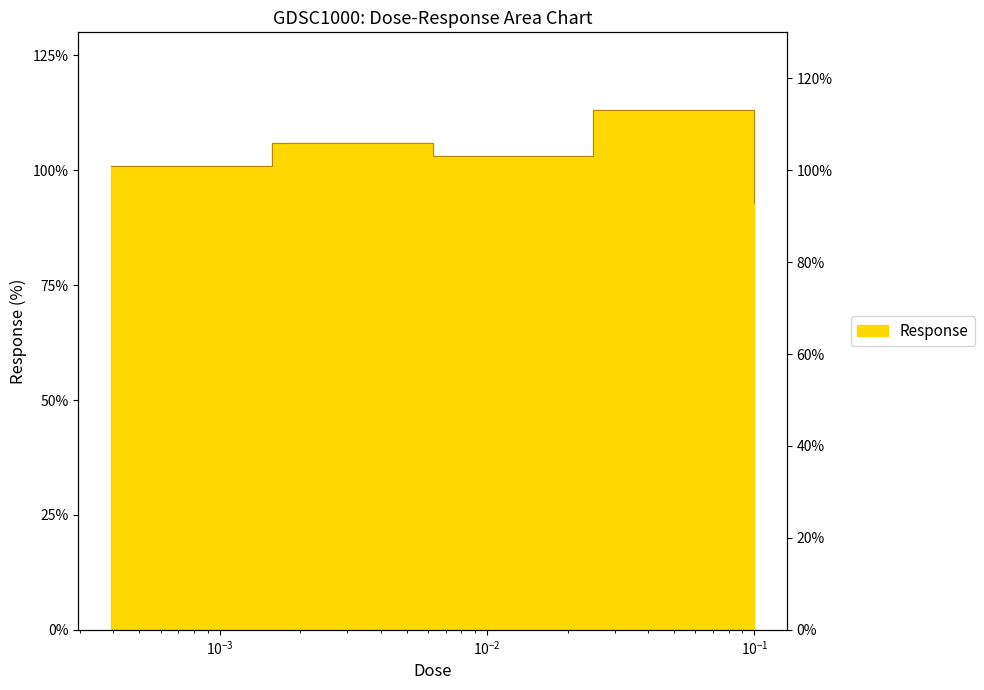

Where does the data first go above 103?

0.0015625